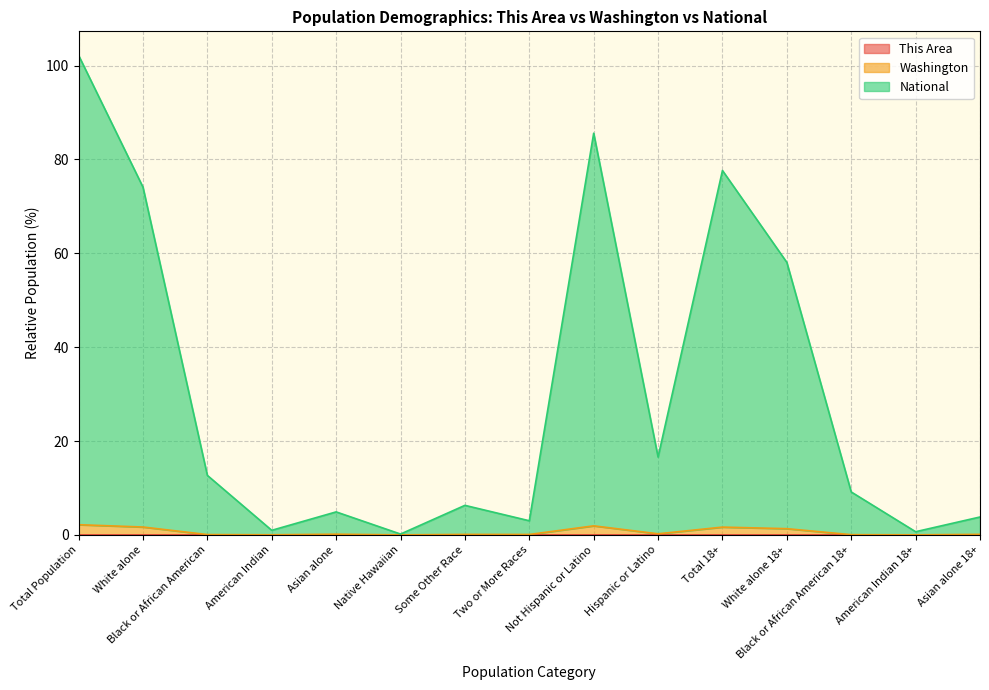

True or false: Washington and This Area cross at least once.

False